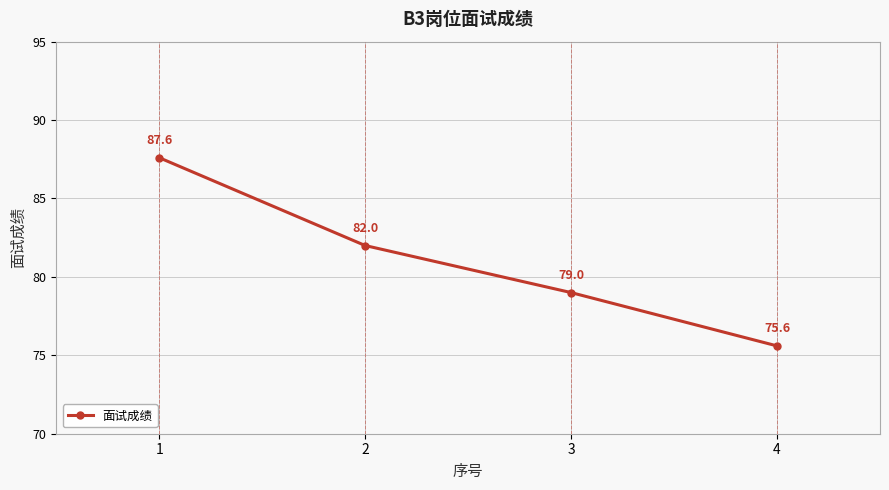

At which category does the chart reach its minimum across all series?

4